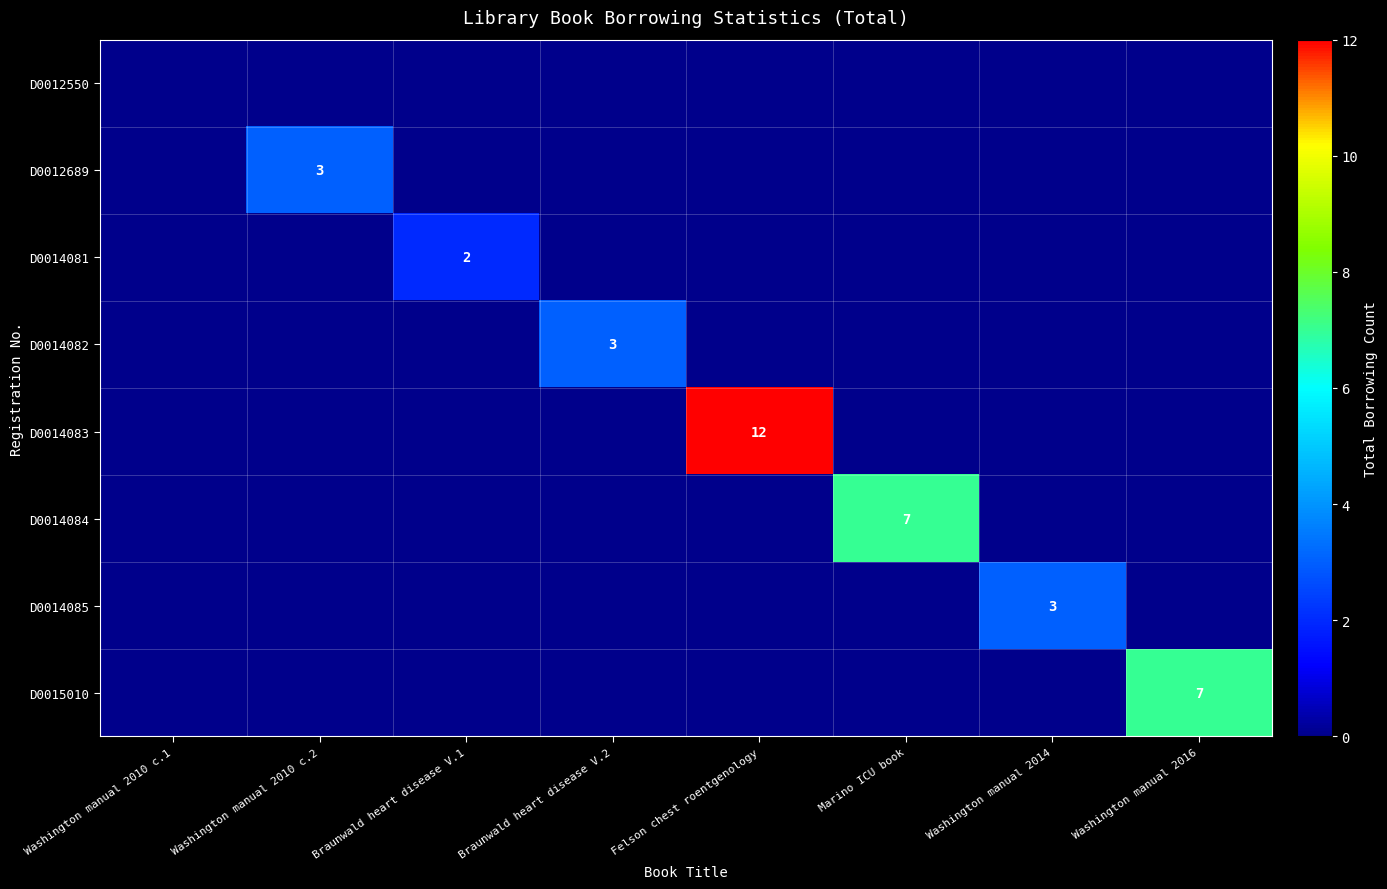

Is it true that D0014083 equals 12 at Felson chest roentgenology?

True